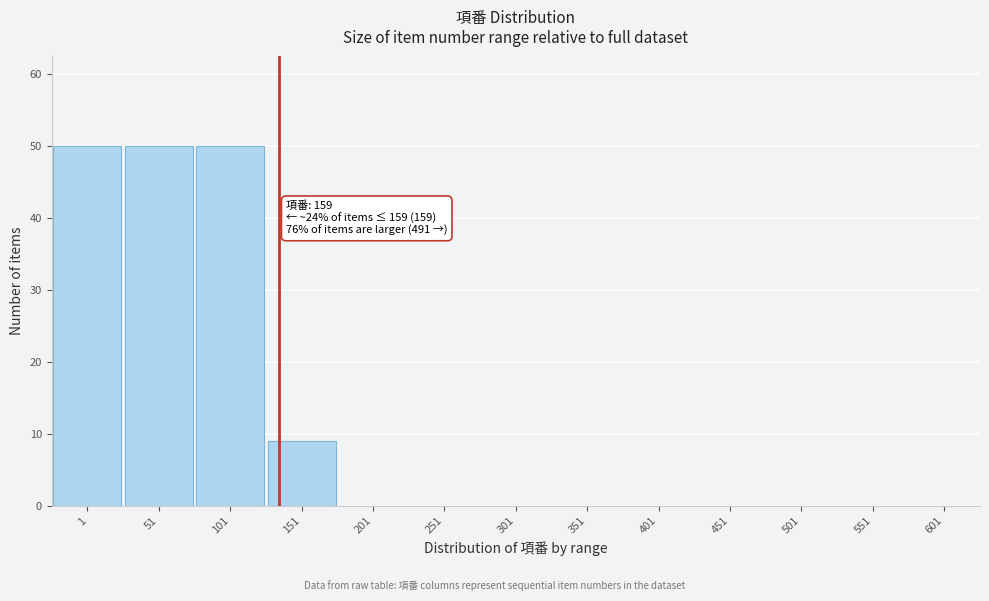

Reading left to right, extract all data points from this chart.

1=50	51=50	101=50	151=9	201=0	251=0	301=0	351=0	401=0	451=0	501=0	551=0	601=0